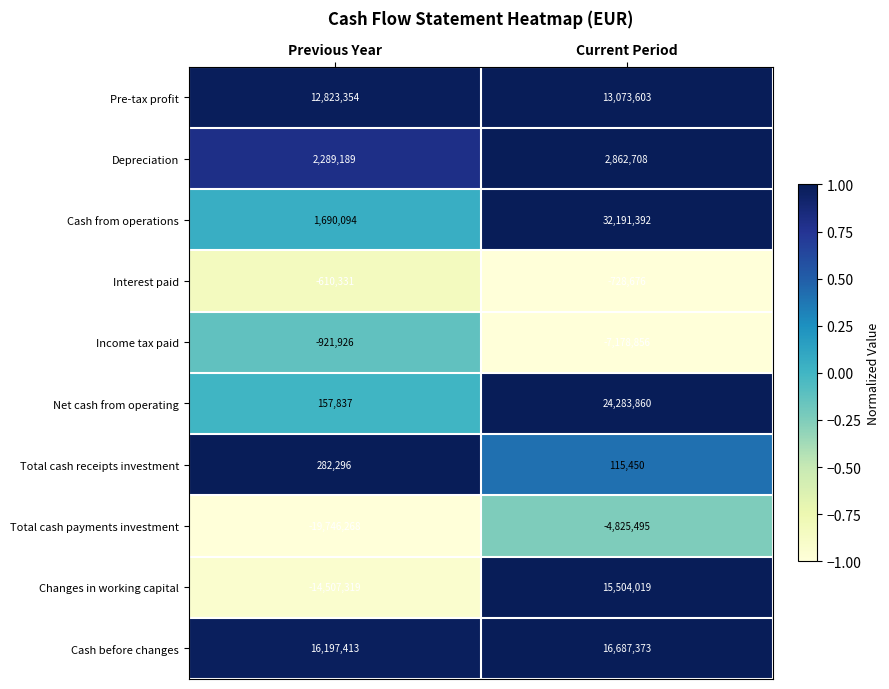

Rank the series at Current Period from highest to lowest value.

Cash from operations, Net cash from operating, Cash before changes, Changes in working capital, Pre-tax profit, Depreciation, Total cash receipts investment, Interest paid, Total cash payments investment, Income tax paid